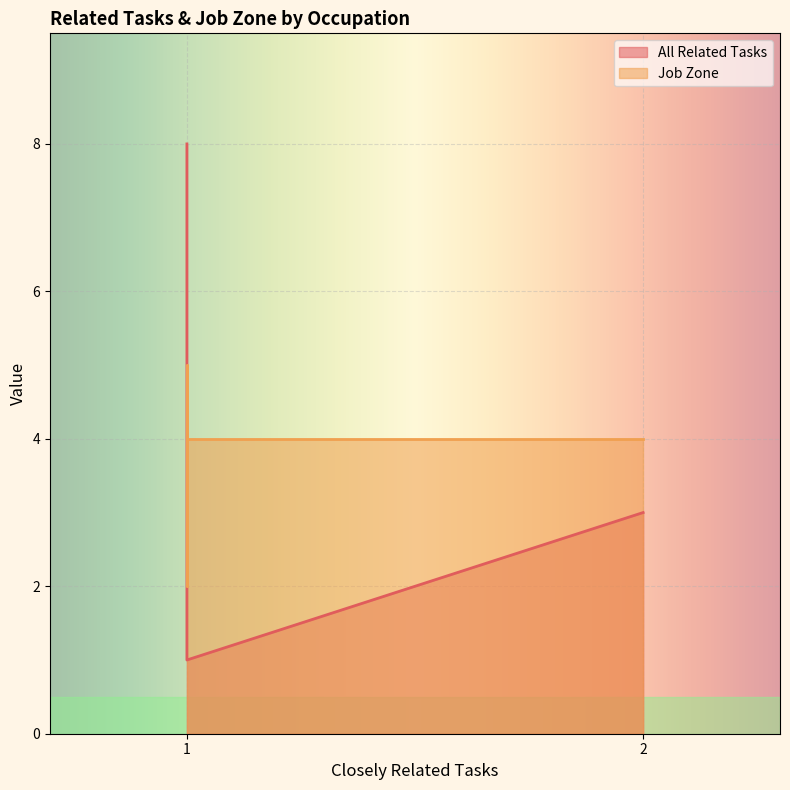

How many All Related Tasks values are between 1 and 3?

6